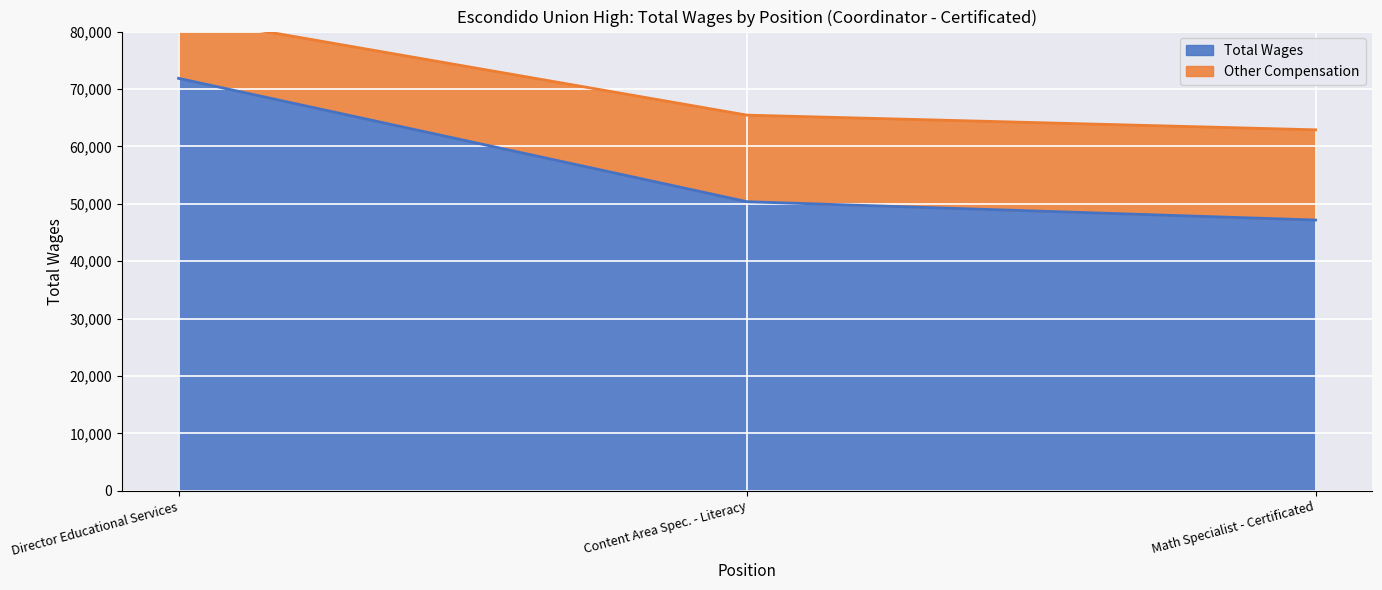

Reading right to left, list all the values displayed in this chart.

62887.0	65442.2	82631.1